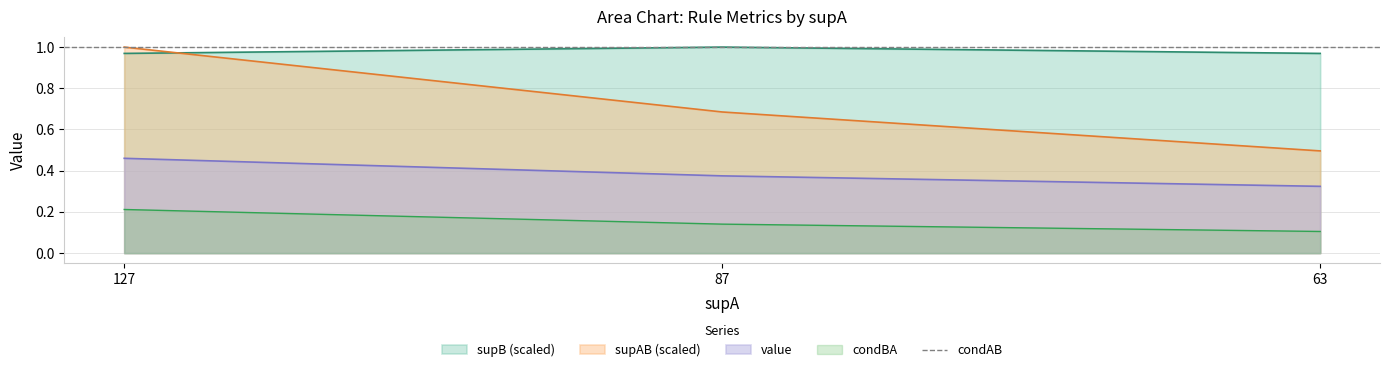

Reading left to right, what are all the values shown in this chart?

value: 127=0.5	87=0.4	63=0.3
supAB: 127=1.0	87=0.7	63=0.5
condBA: 127=0.2	87=0.1	63=0.1
supB: 127=1.0	87=1.0	63=1.0